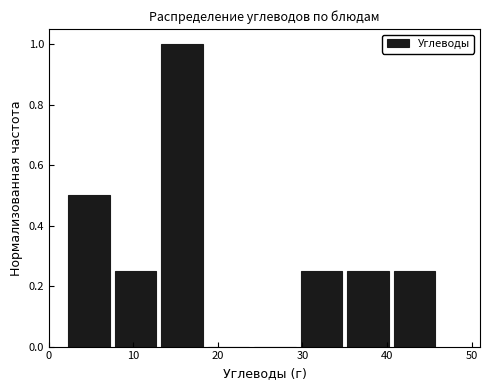

Reading left to right, transcribe this chart: for each bar, give the range it covers on the x-axis and its height. Neither the bar edges nor the heights are printed on the chart, so give them approximately, as read against the axes.

2.0 to 7.5: 0.50
7.5 to 13.0: 0.26
13.0 to 18.5: 1.00
18.5 to 24.0: 0
24.0 to 29.5: 0
29.5 to 35.0: 0.26
35.0 to 40.5: 0.26
40.5 to 46.0: 0.26